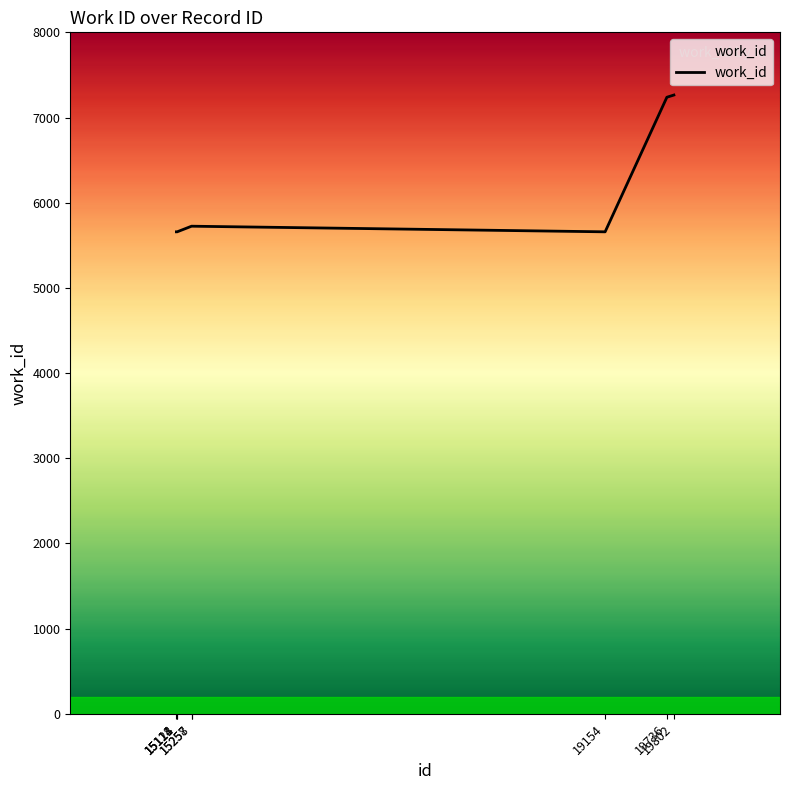

What is the sum of the values at 19154 and 15114?

11316